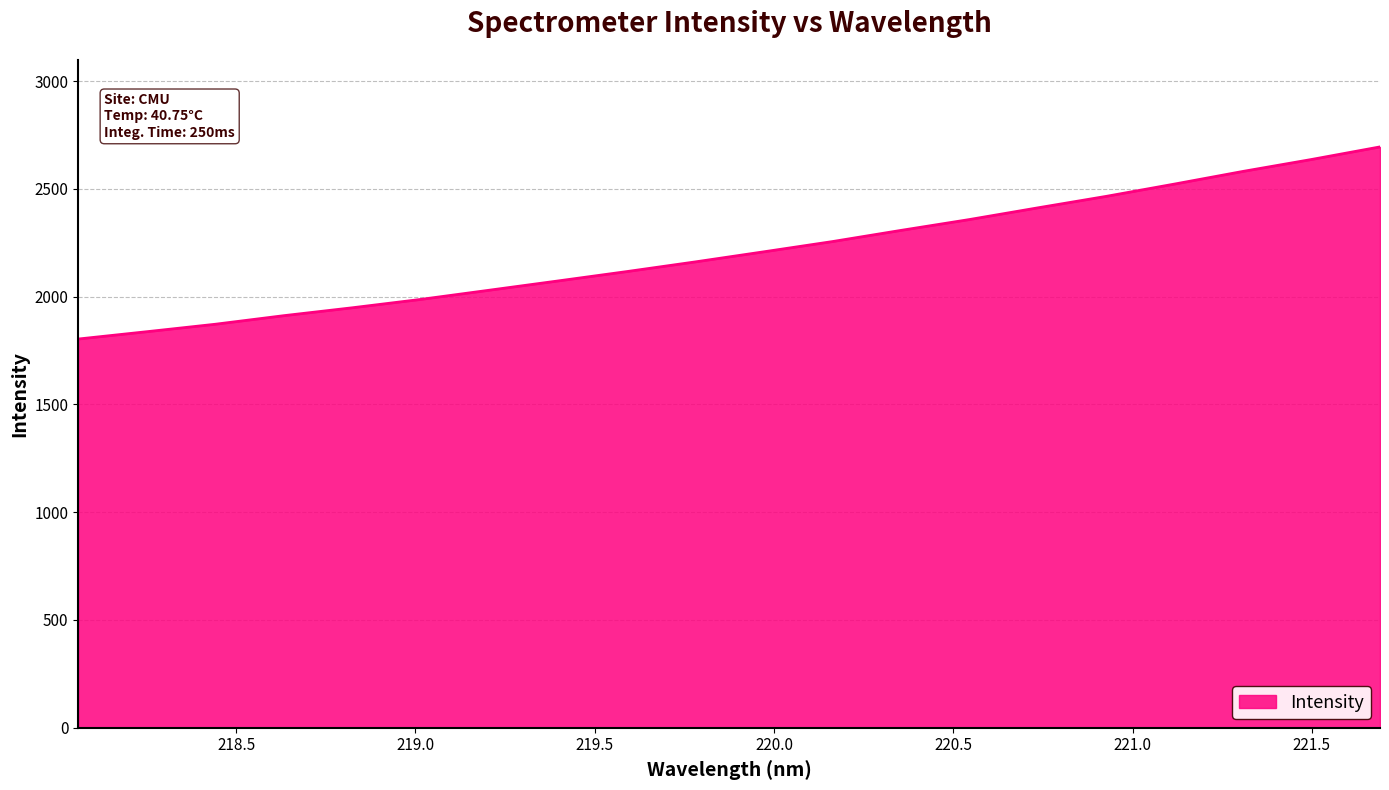

What is the smallest value displayed?

1803.4